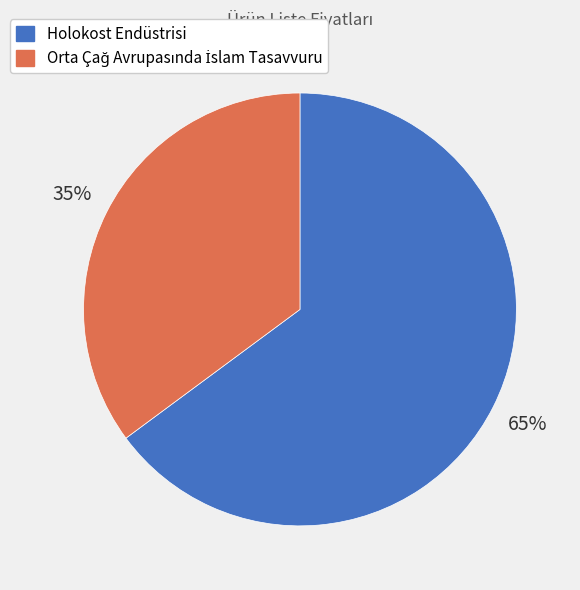

Is there any slice that represents more than half of the pie?

Yes